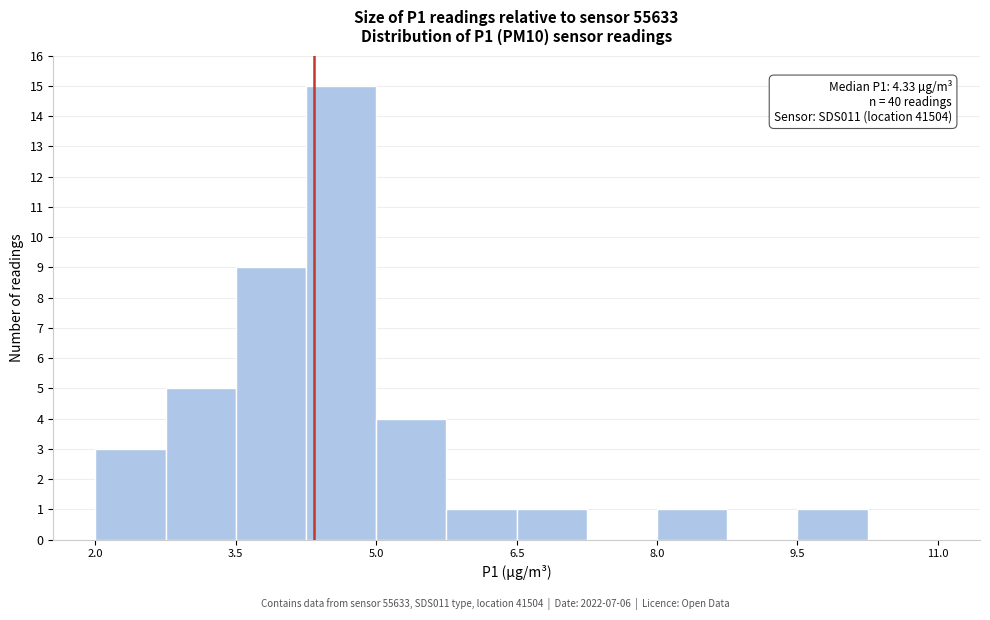

Read against the x-axis, roughly where is the centre of the tallest bar?

4.6